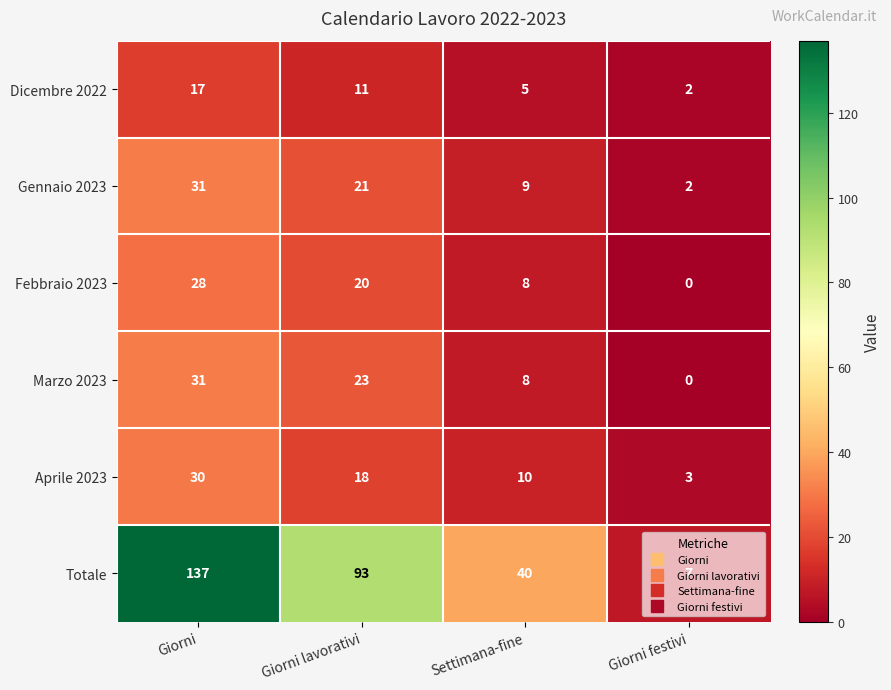

Where is Dicembre 2022 nearest to the value 9?

Giorni lavorativi